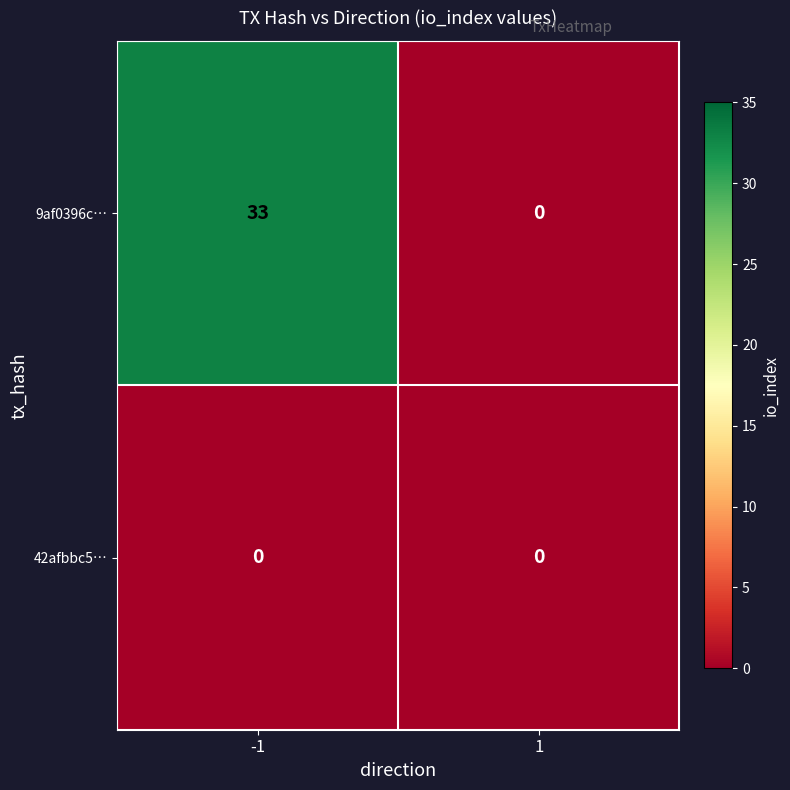

What is the sum of the 9af0396c… values at -1 and 1?

33